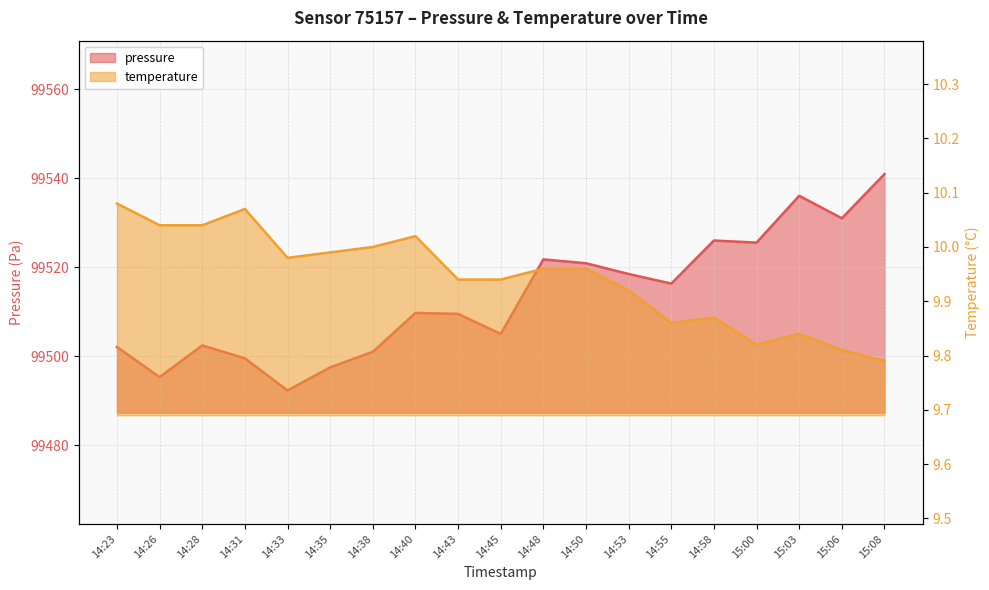

Reading right to left, extract all data points from this chart.

pressure: 15:08=99541.0	15:06=99531.0	15:03=99536.1	15:00=99525.6	14:58=99526.0	14:55=99516.3	14:53=99518.5	14:50=99520.9	14:48=99521.8	14:45=99505.0	14:43=99509.5	14:40=99509.8	14:38=99501.0	14:35=99497.5	14:33=99492.3	14:31=99499.5	14:28=99502.4	14:26=99495.3	14:23=99502.1
temperature: 15:08=9.8	15:06=9.8	15:03=9.8	15:00=9.8	14:58=9.9	14:55=9.9	14:53=9.9	14:50=10.0	14:48=10.0	14:45=9.9	14:43=9.9	14:40=10.0	14:38=10.0	14:35=10.0	14:33=10.0	14:31=10.1	14:28=10.0	14:26=10.0	14:23=10.1